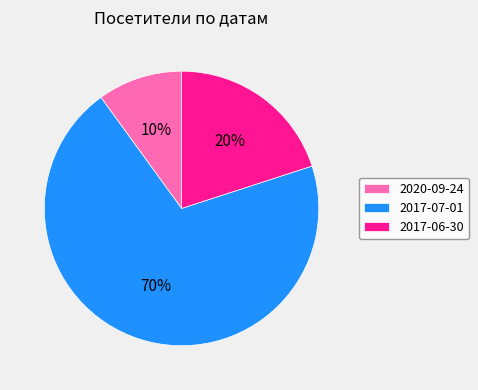

Which category has the biggest portion of the pie?

2017-07-01